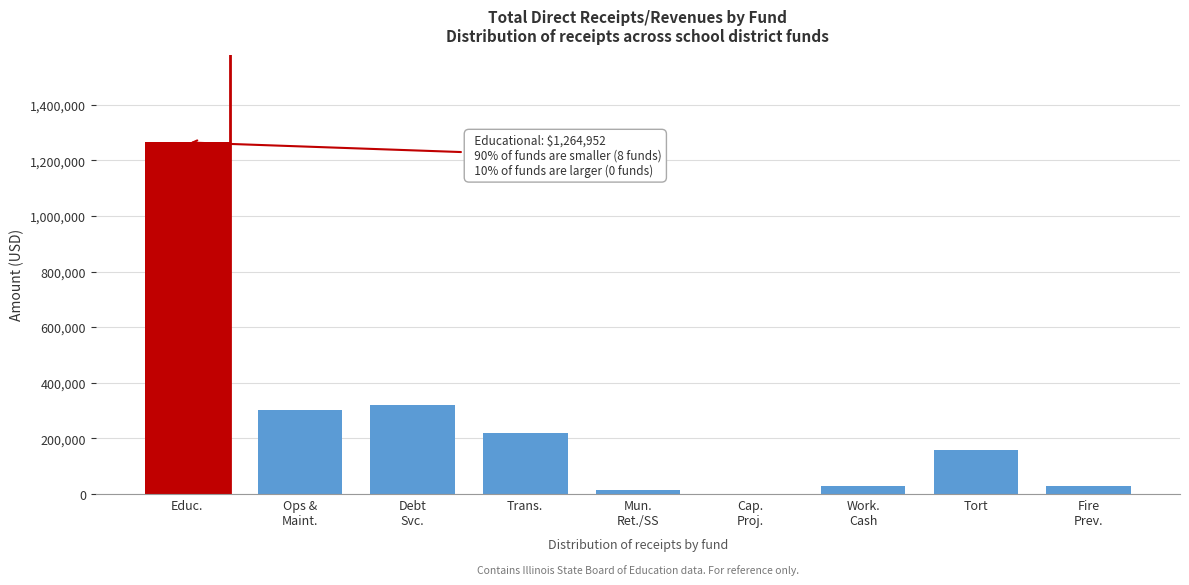

Which category has the highest value across all series?

Educ.